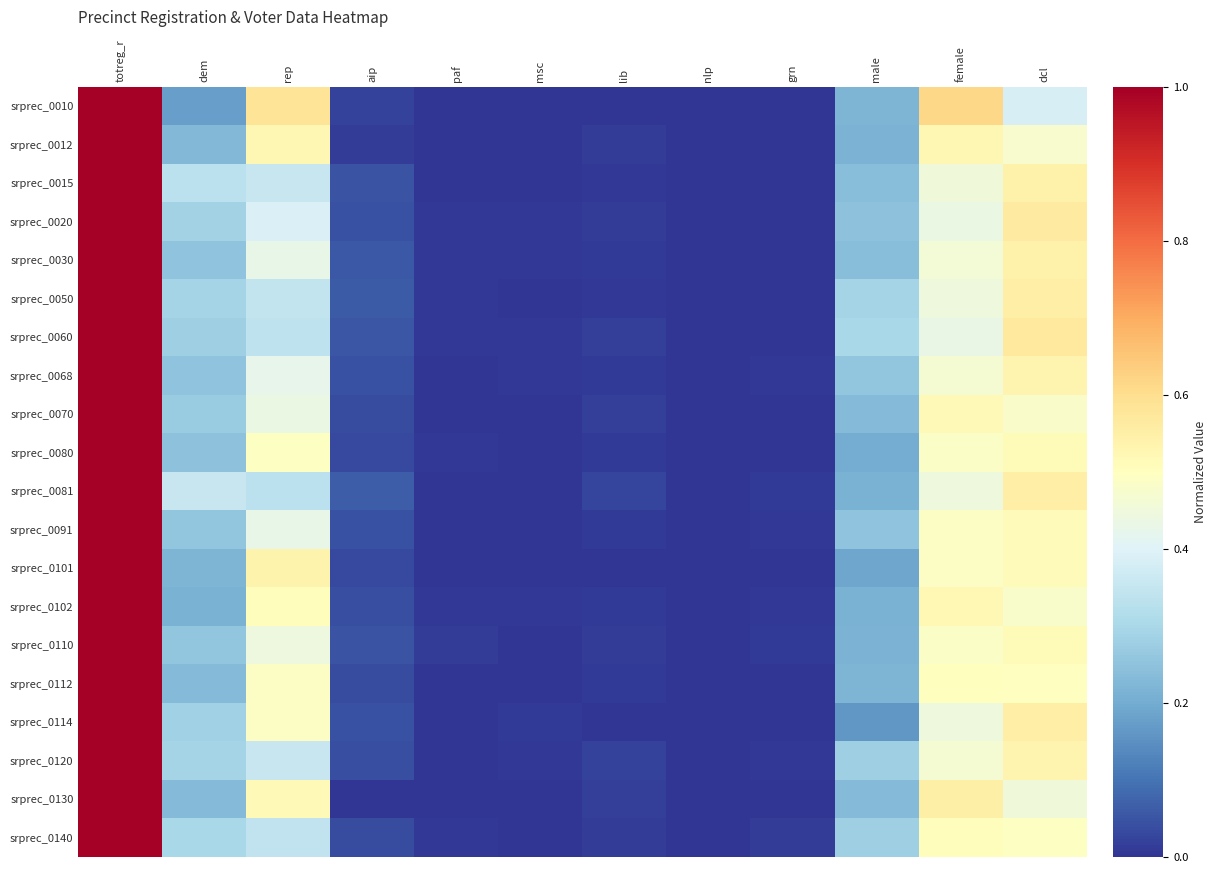

How many categories are shown in the chart?

12